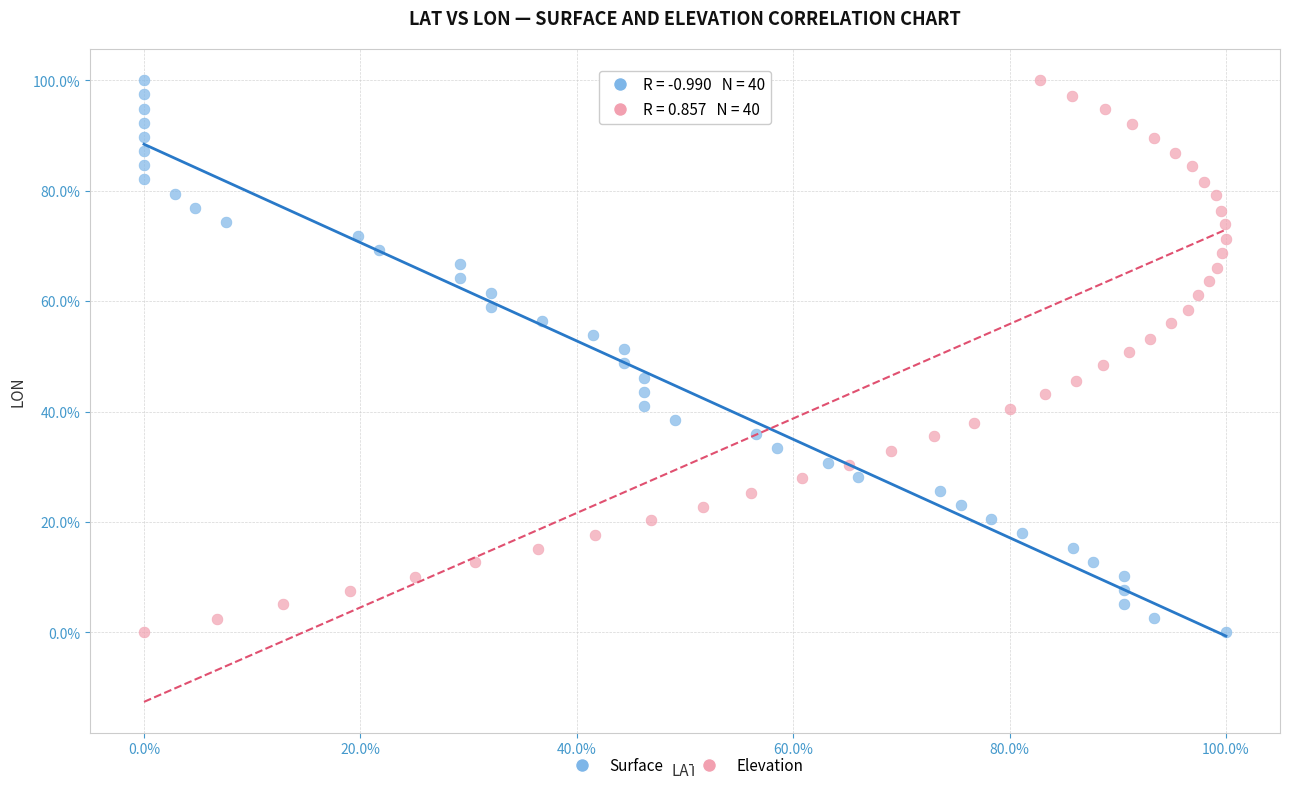

What are all the series names shown in the legend?

Surface, Elevation